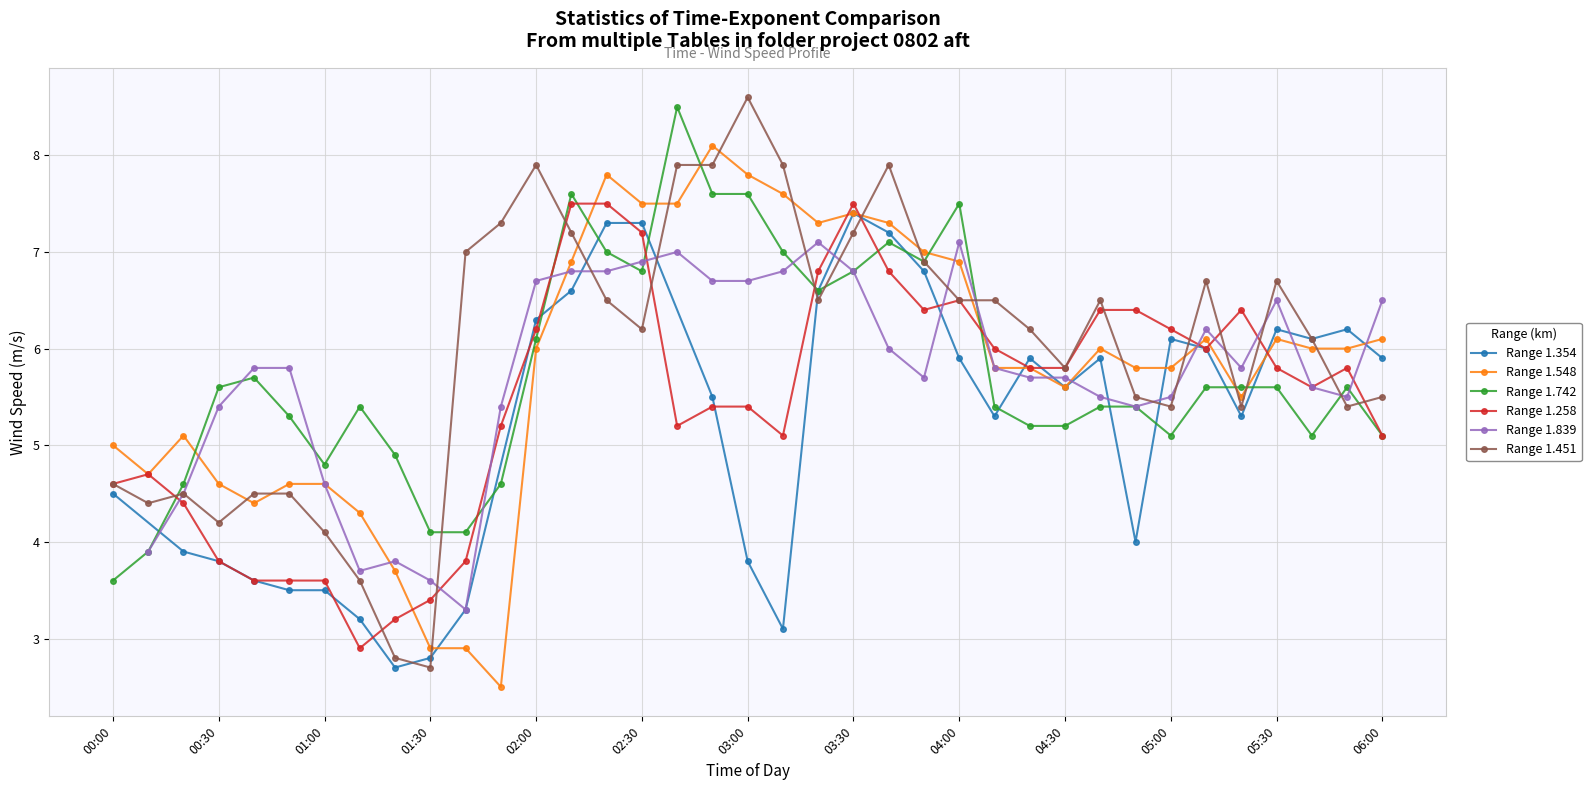

True or false: Range 1.451 has more than 0 points higher than both neighbors.

True